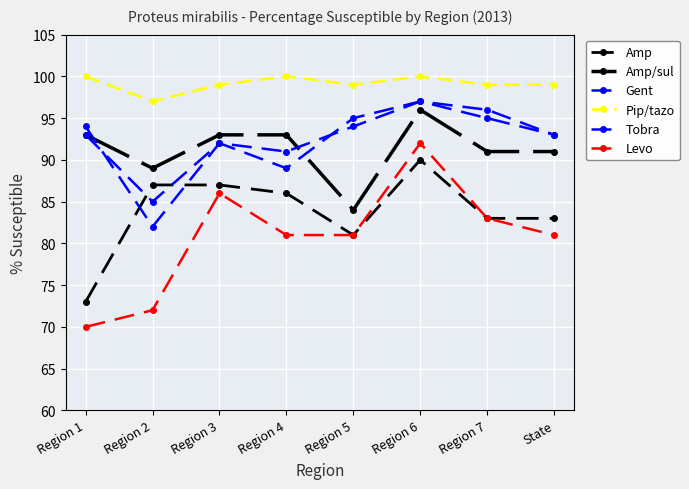

What position from the right is Region 2?

7